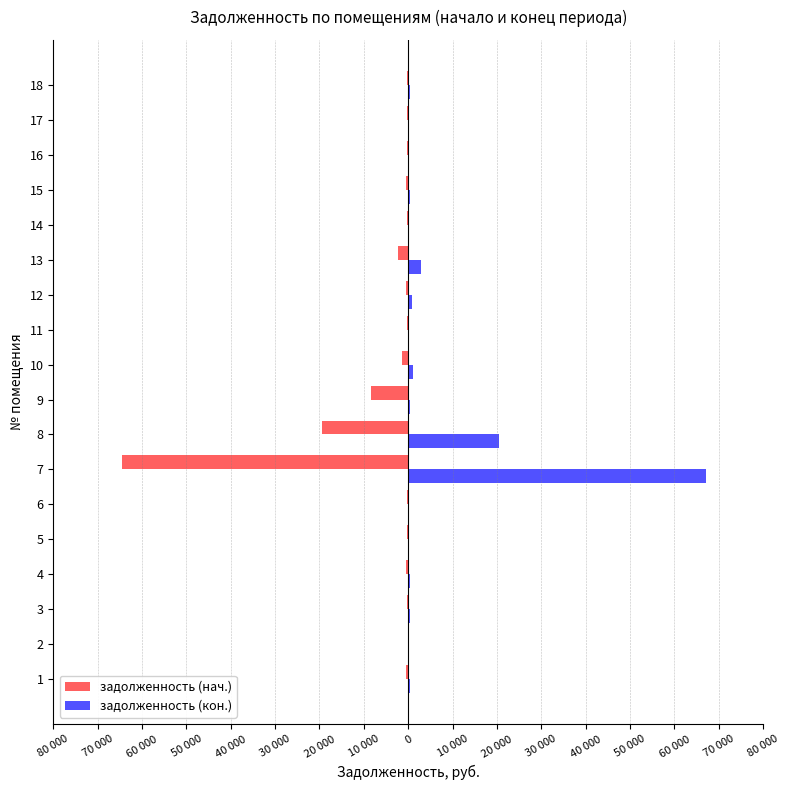

What is the average value of the задолженность (кон.) series?

5315.0